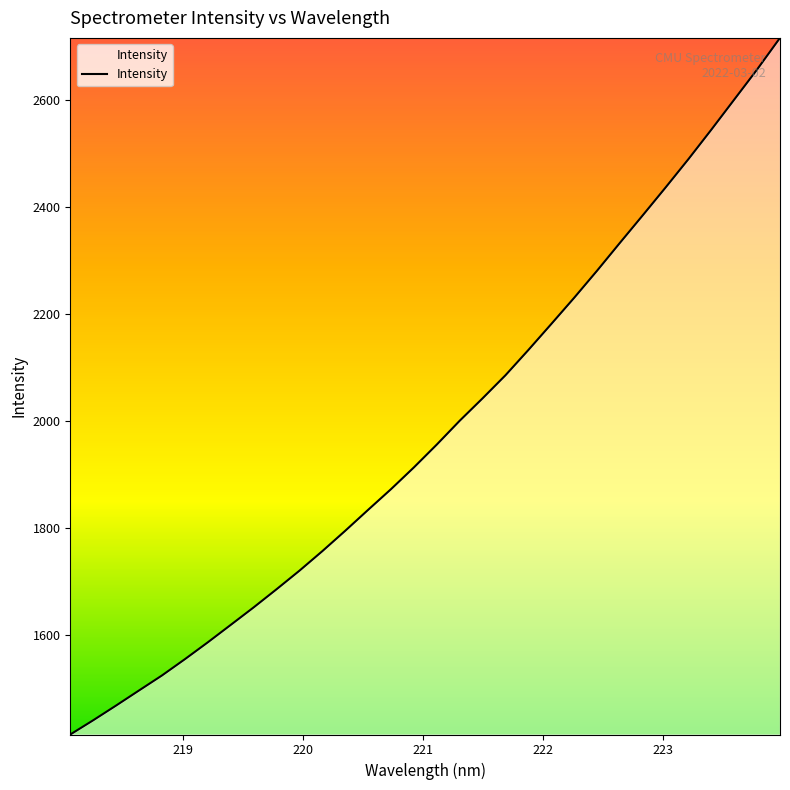

What is the smallest value displayed?

1413.4